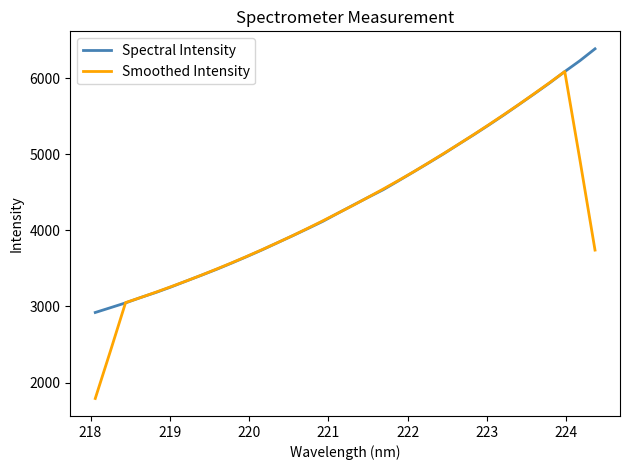

List the series in order of their peak value, lowest first.

Smoothed Intensity, Spectral Intensity